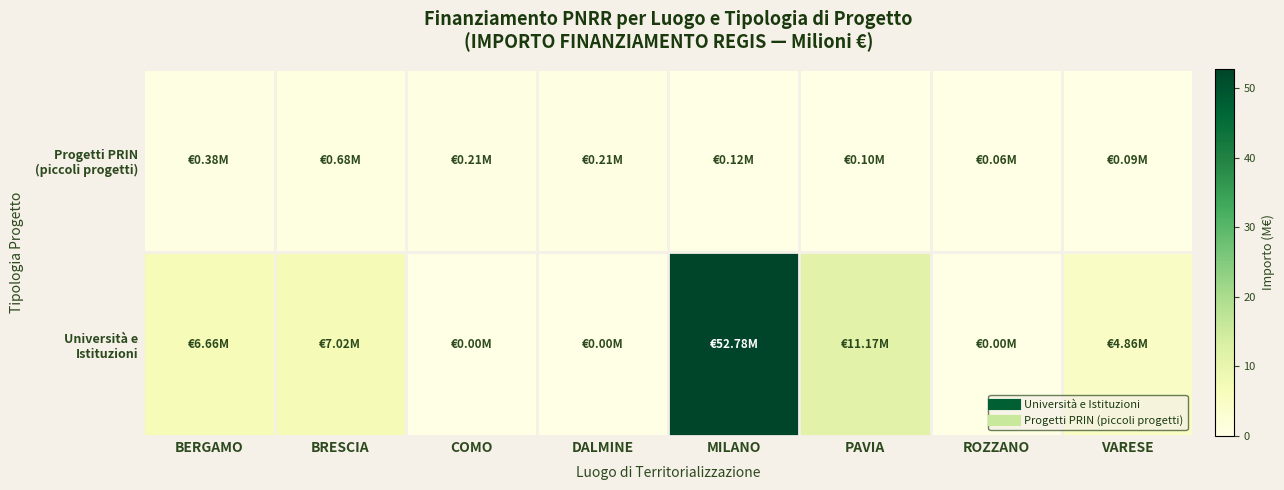

What is the difference between the highest and lowest values at MILANO?

52.7